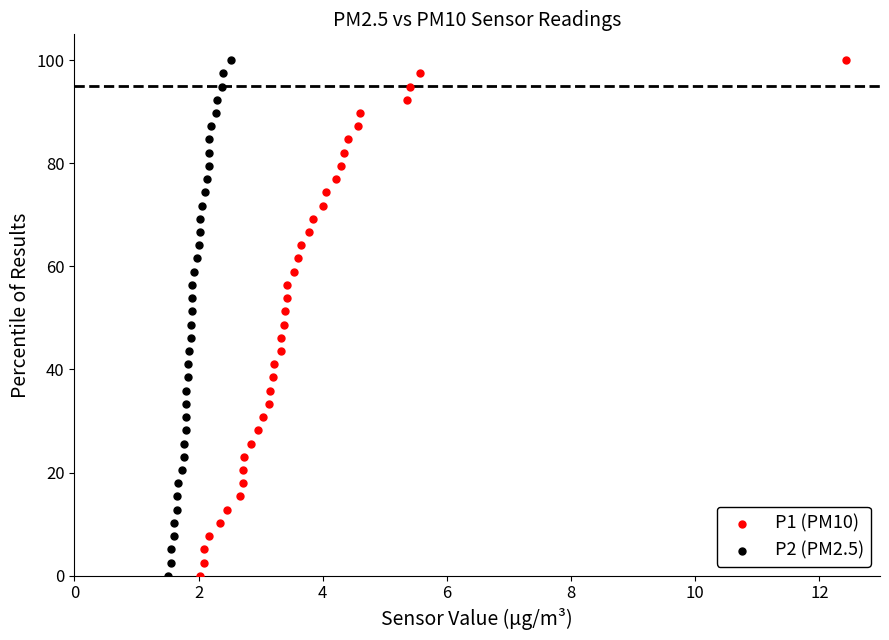

What are all the series names shown in the legend?

P1 (PM10), P2 (PM2.5)